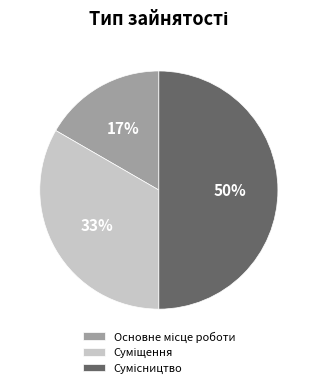

To the nearest percent, what is the difference between the largest and smallest slice percentages?

33%